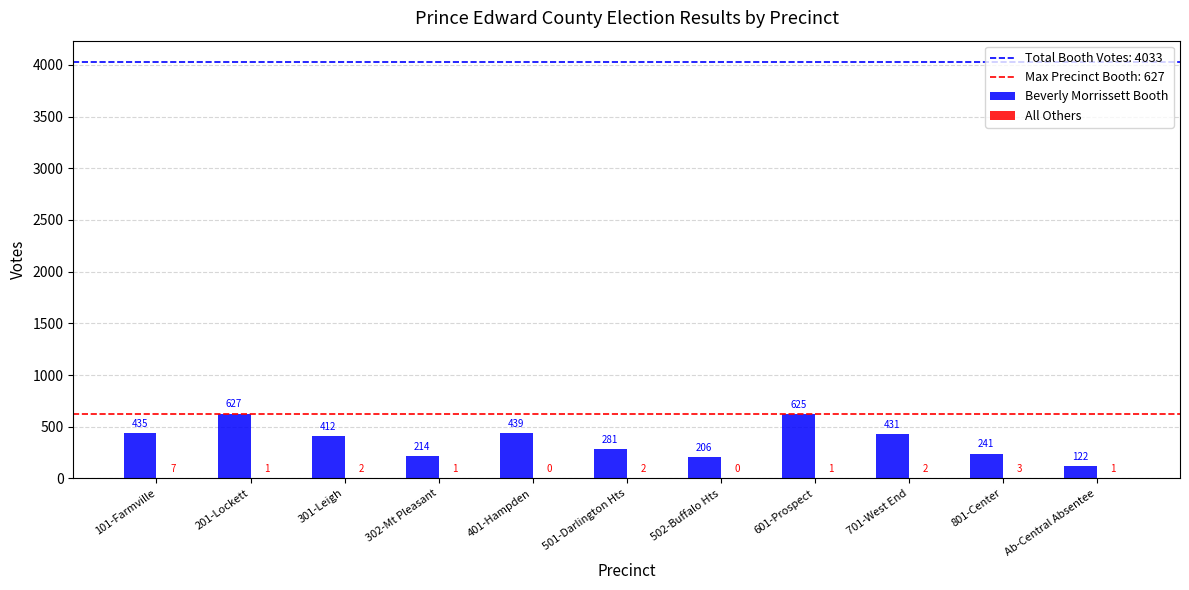

The value of Beverly Morrissett Booth at 302-Mt Pleasant is 214. True or false?

True